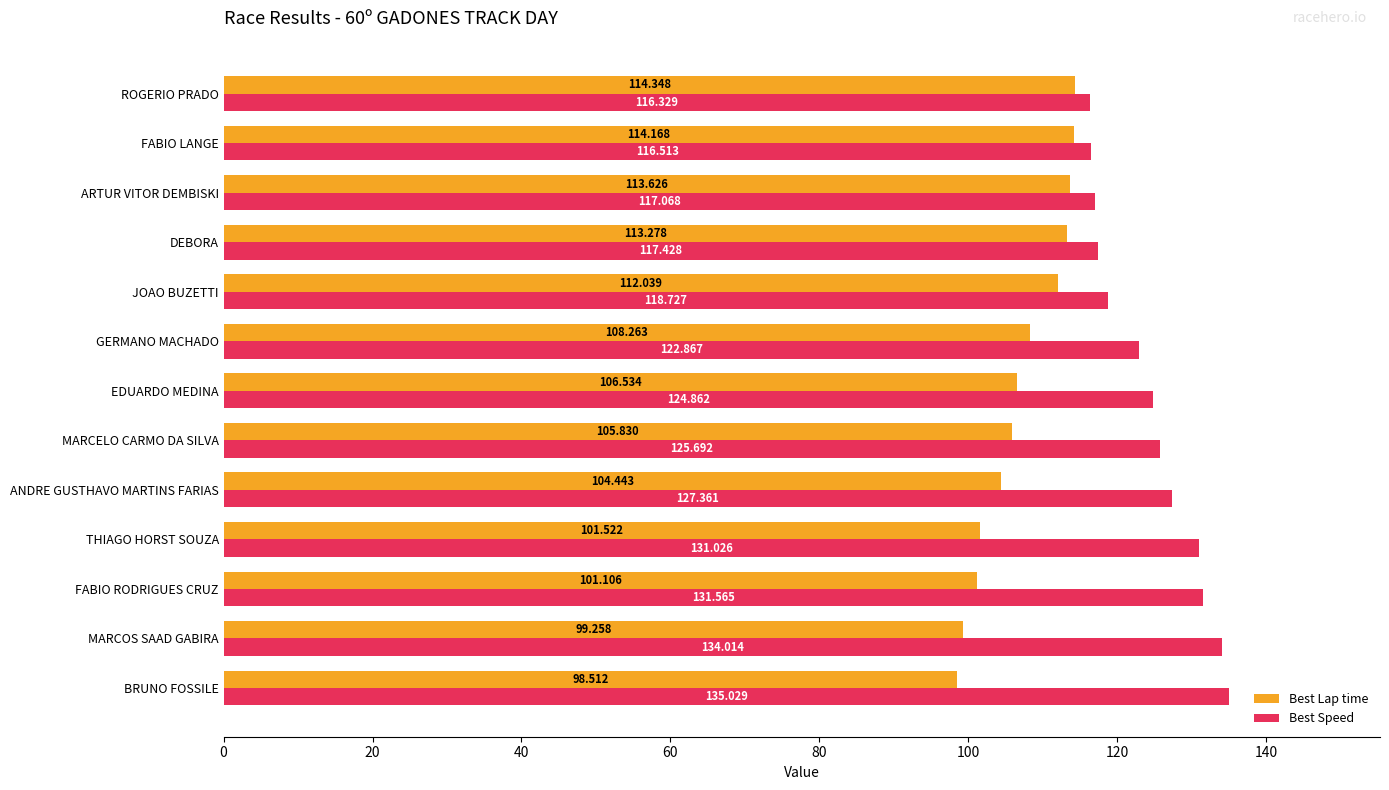

List the labels in order of Best Speed value, smallest first.

ROGERIO PRADO, FABIO LANGE, ARTUR VITOR DEMBISKI, DEBORA, JOAO BUZETTI, GERMANO MACHADO, EDUARDO MEDINA, MARCELO CARMO DA SILVA, ANDRE GUSTHAVO MARTINS FARIAS, THIAGO HORST SOUZA, FABIO RODRIGUES CRUZ, MARCOS SAAD GABIRA, BRUNO FOSSILE